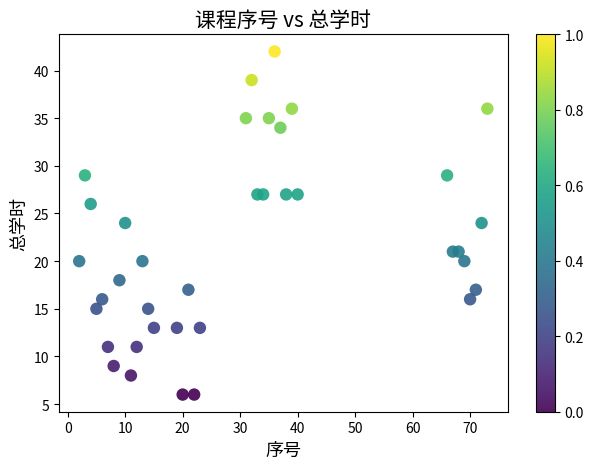

What is the range of X values (max minus min)?

71